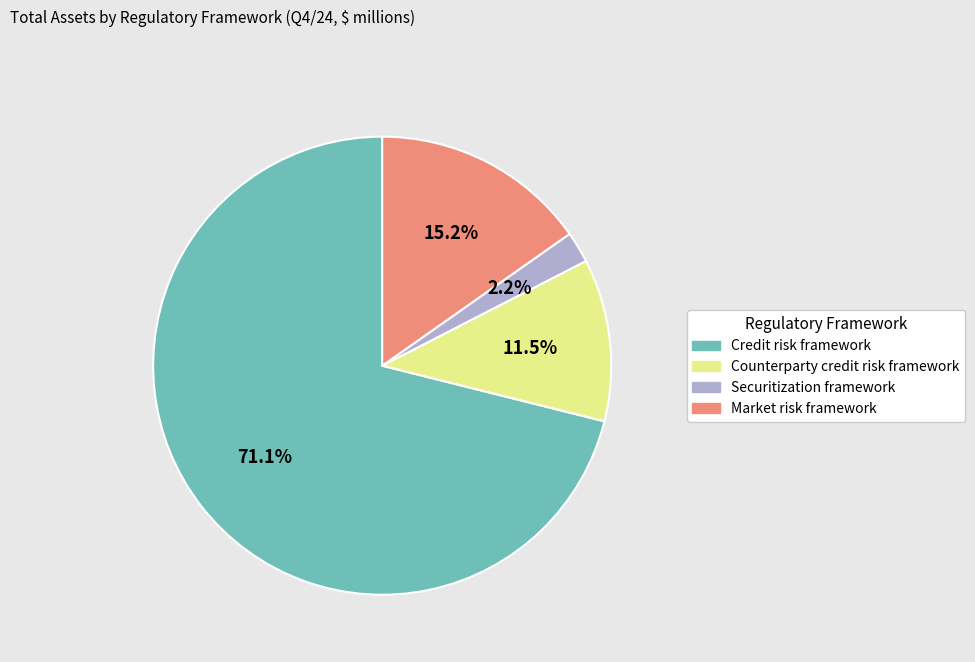

To the nearest percent, what portion does Market risk framework represent?

15%